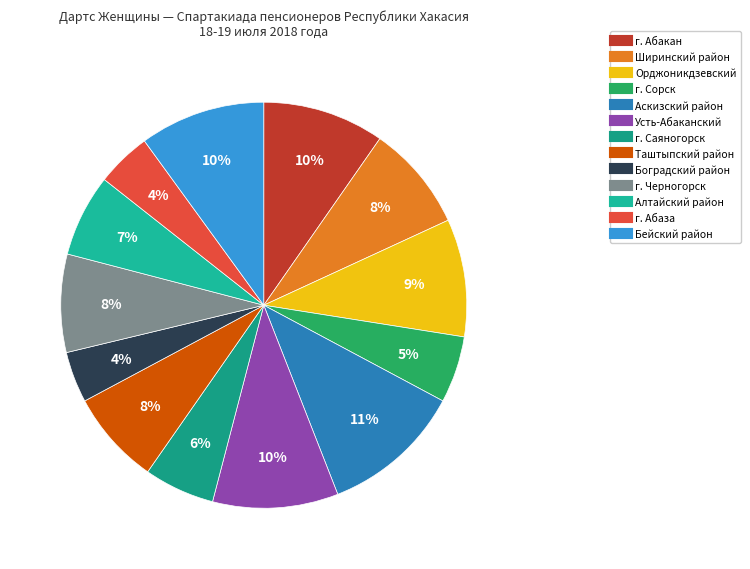

Count the number of slices in the pie.

13